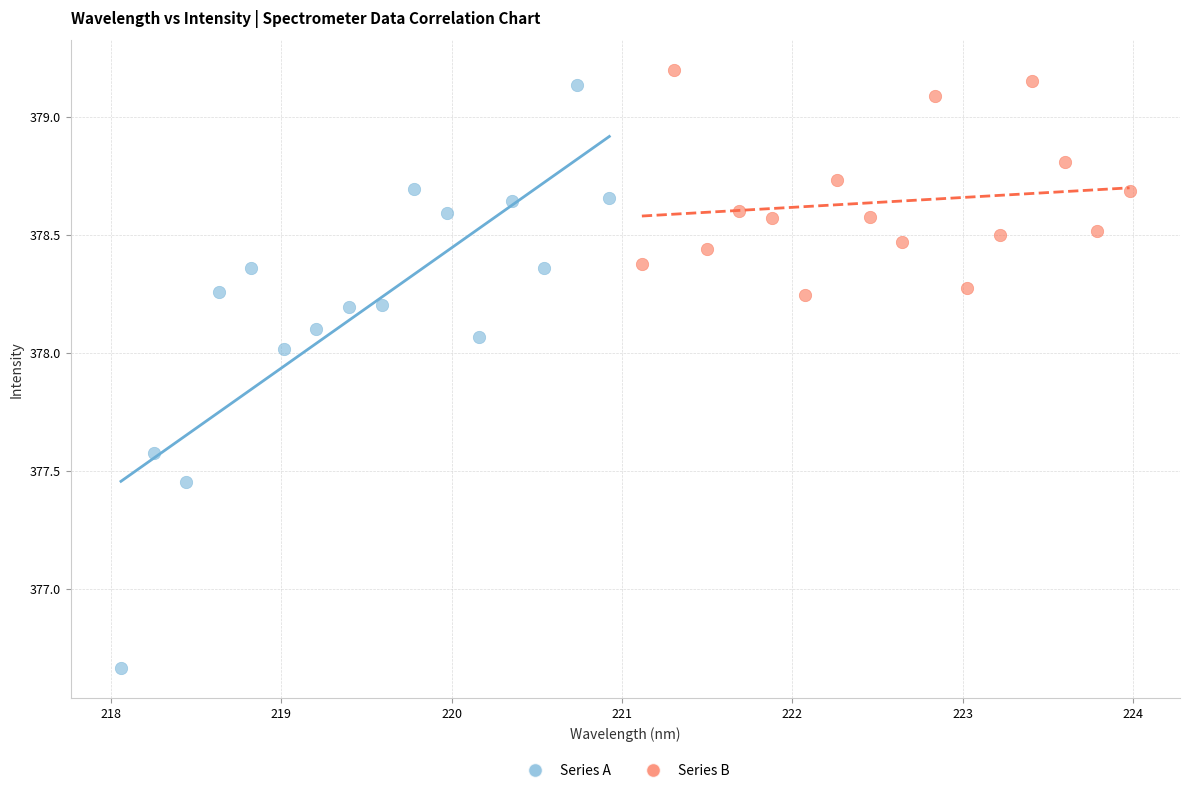

Which series has the widest spread of Y values?

Series A